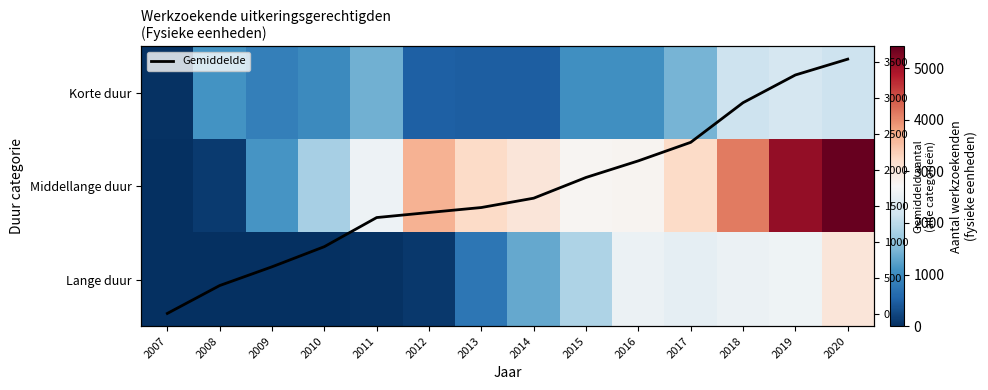

True or false: Middellange duur has a value of 1782.0 at 2012.

False